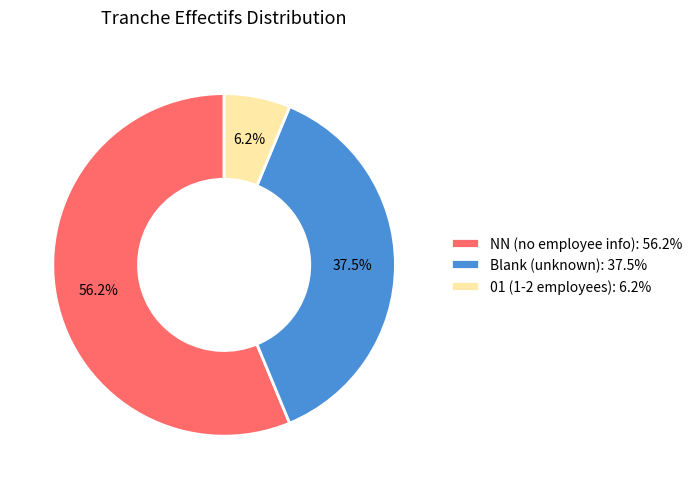

Is there any slice that represents more than half of the pie?

Yes